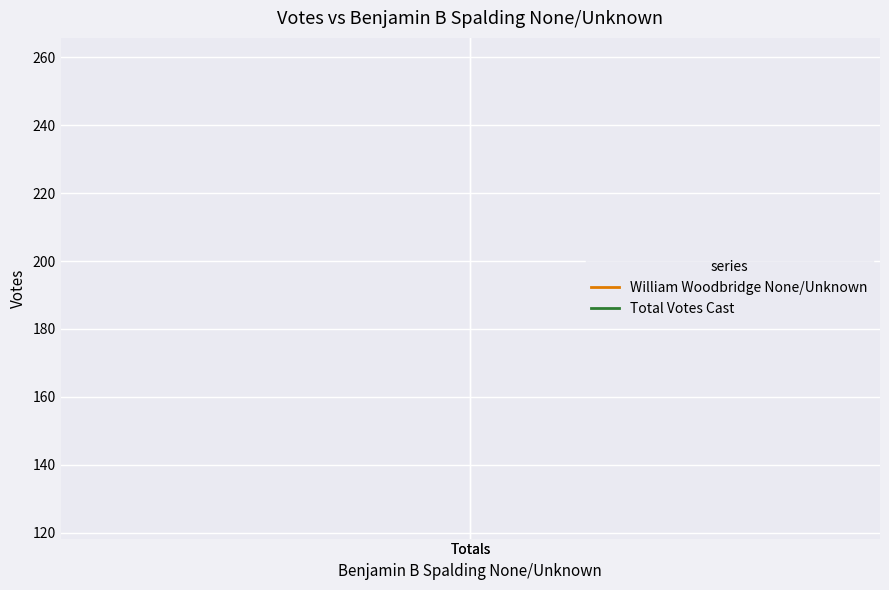

Reading right to left, transcribe all the data shown in this chart.

William Woodbridge None/Unknown: 125	125
Total Votes Cast: 259	259